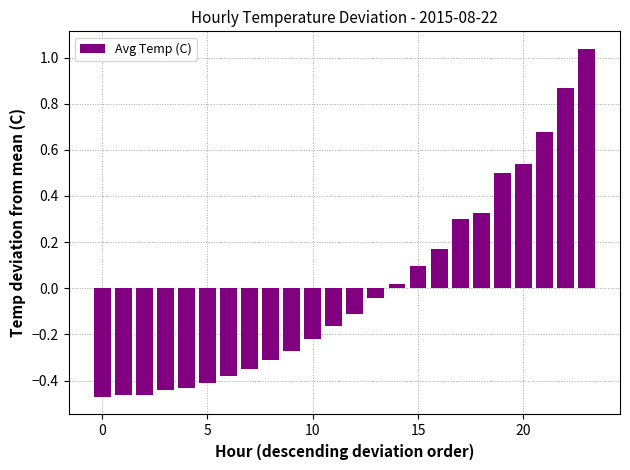

What is the difference between the second highest and minimum values?

1.3